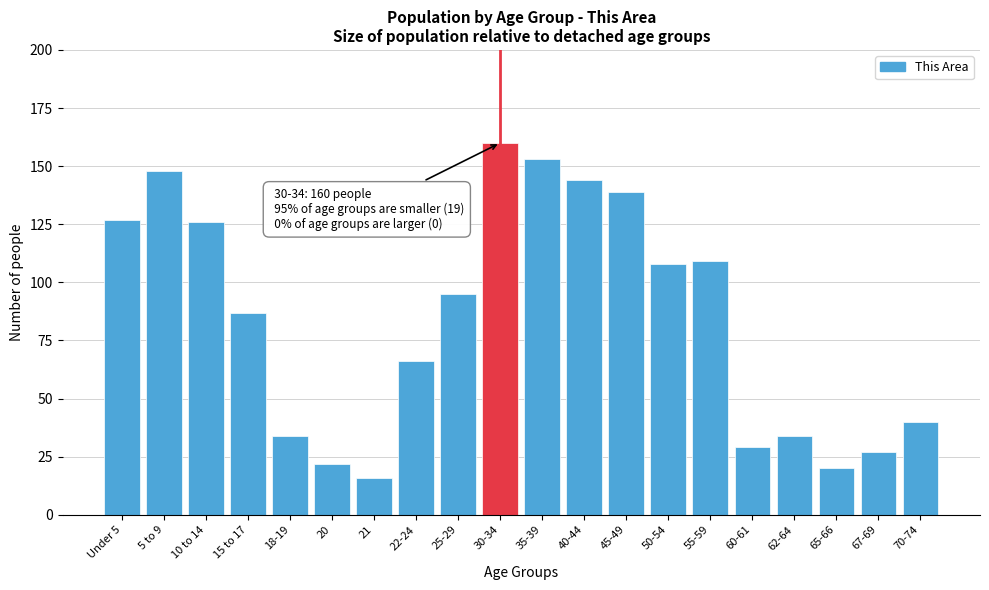

Reading left to right, list all the values displayed in this chart.

Under 5=127	5 to 9=148	10 to 14=126	15 to 17=87	18-19=34	20=22	21=16	22-24=66	25-29=95	30-34=160	35-39=153	40-44=144	45-49=139	50-54=108	55-59=109	60-61=29	62-64=34	65-66=20	67-69=27	70-74=40